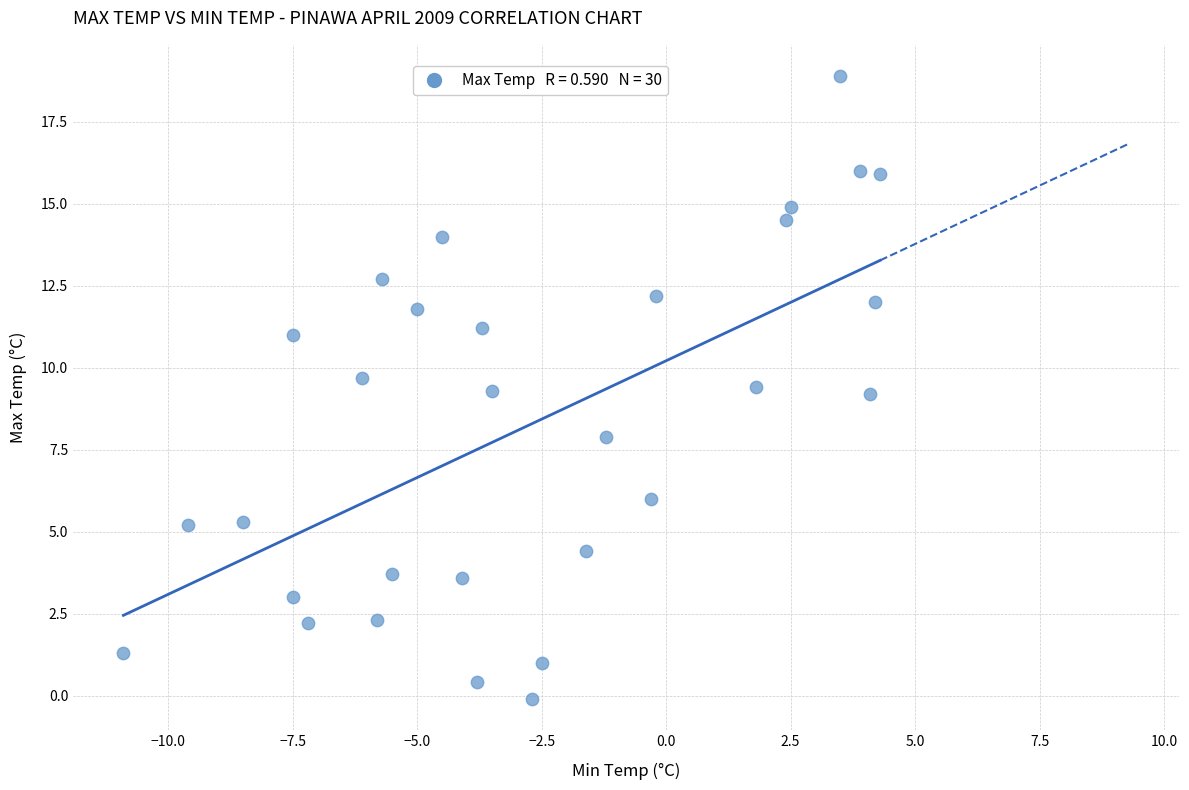

What is the range of Y values (max minus min)?

19.0